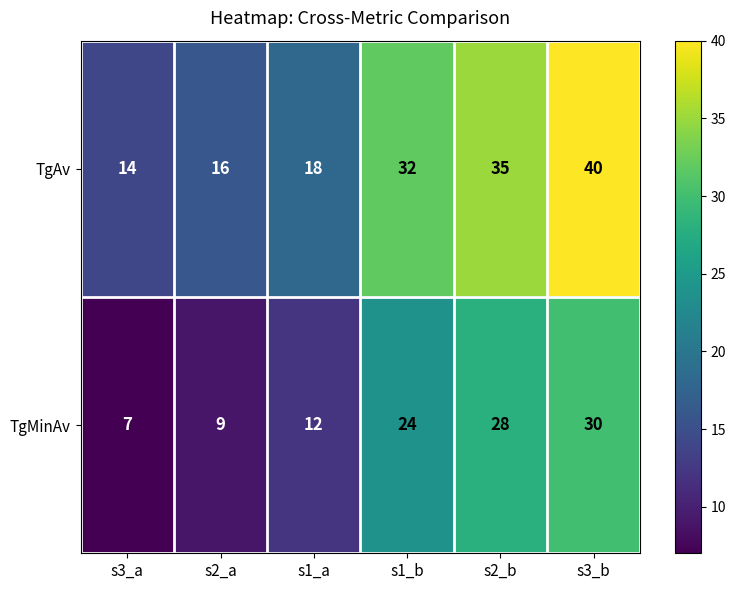

List the series in order of their peak value, lowest first.

TgMinAv, TgAv